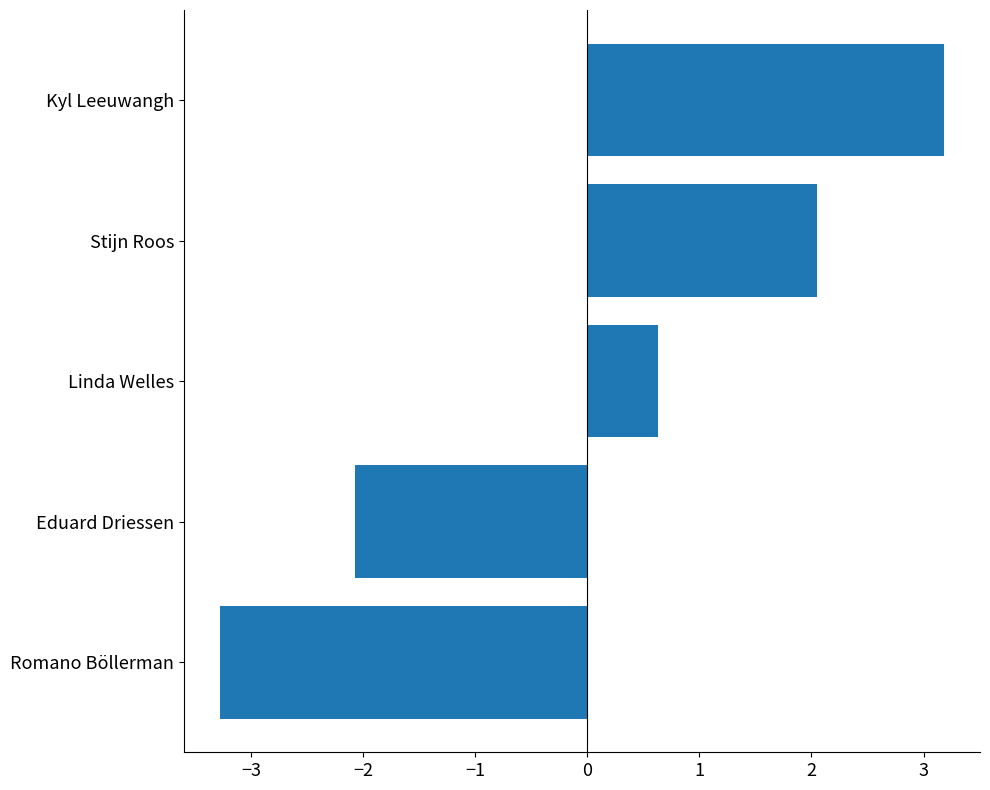

Reading bottom to top, transcribe all the data shown in this chart.

Romano Böllerman=-3.3	Eduard Driessen=-2.1	Linda Welles=0.6	Stijn Roos=2.1	Kyl Leeuwangh=3.2